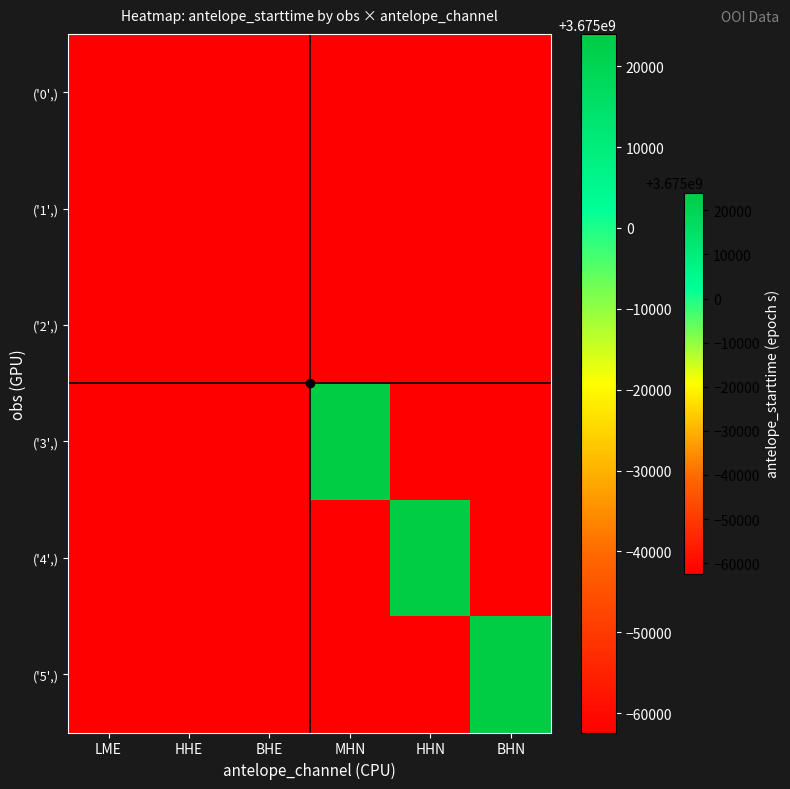

List the labels in order of ('1',) value, smallest first.

LME, HHE, BHE, MHN, HHN, BHN